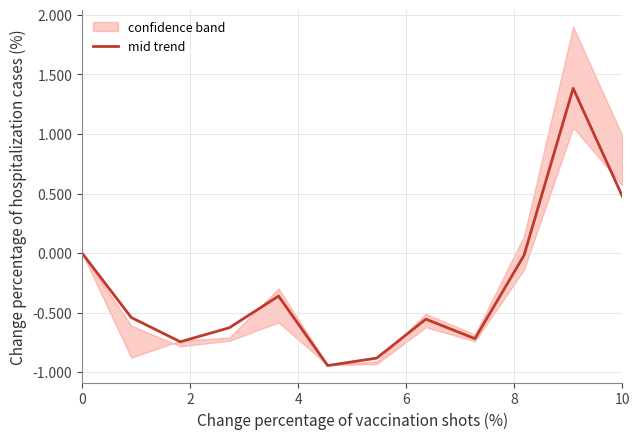

Count the number of values greater than 0.

2